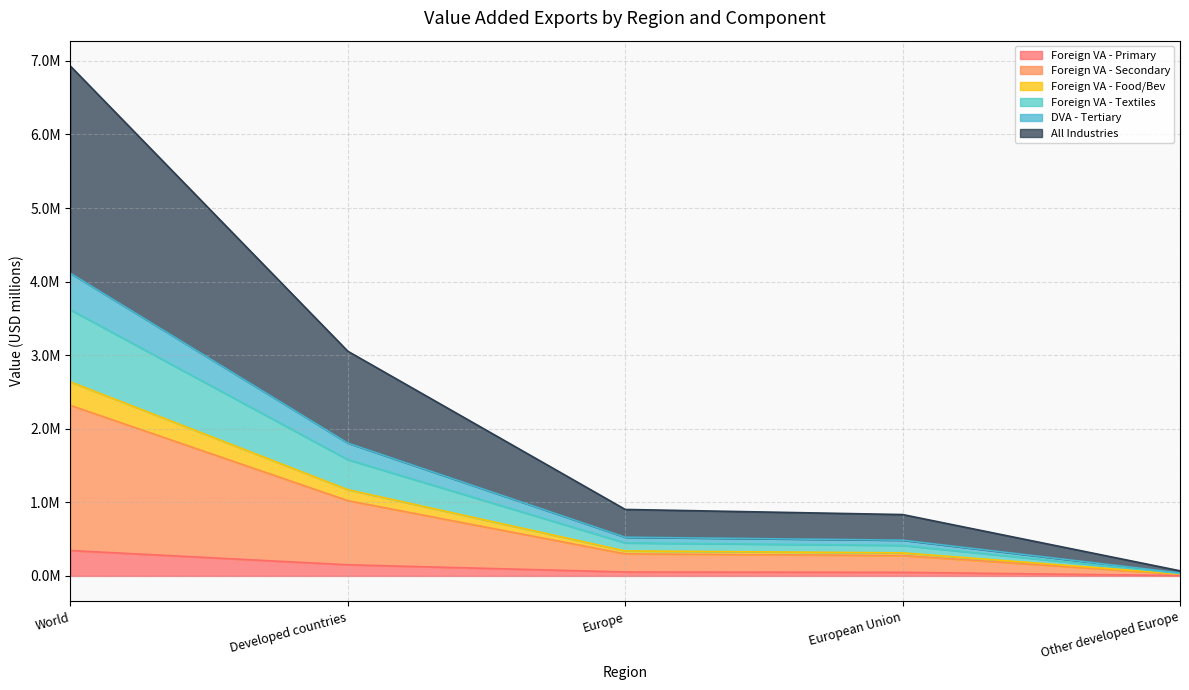

Is the value of Foreign VA - Food/Bev at European Union greater than the value of Foreign VA - Primary at Other developed Europe?

Yes